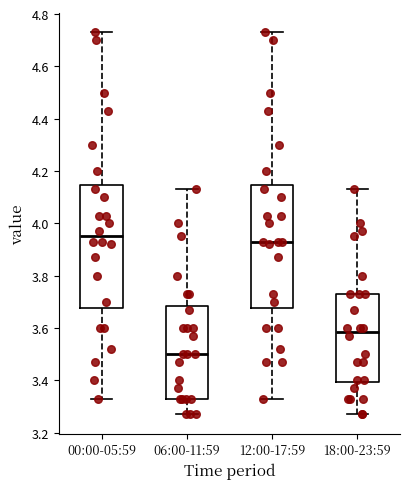

Where does the lower whisker of the box for 00:00-05:59 end on the y-axis? The values are not printed on the chart, so give them approximately, as read against the axis.

3.34